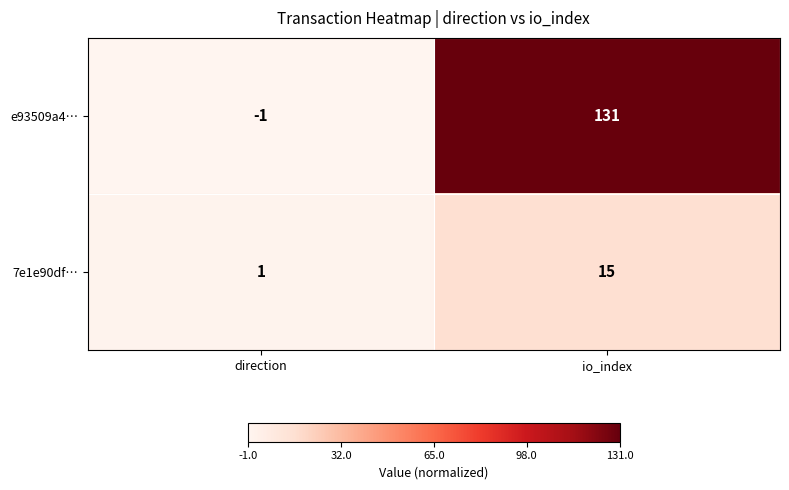

Where is e93509a4… nearest to the value 65?

direction